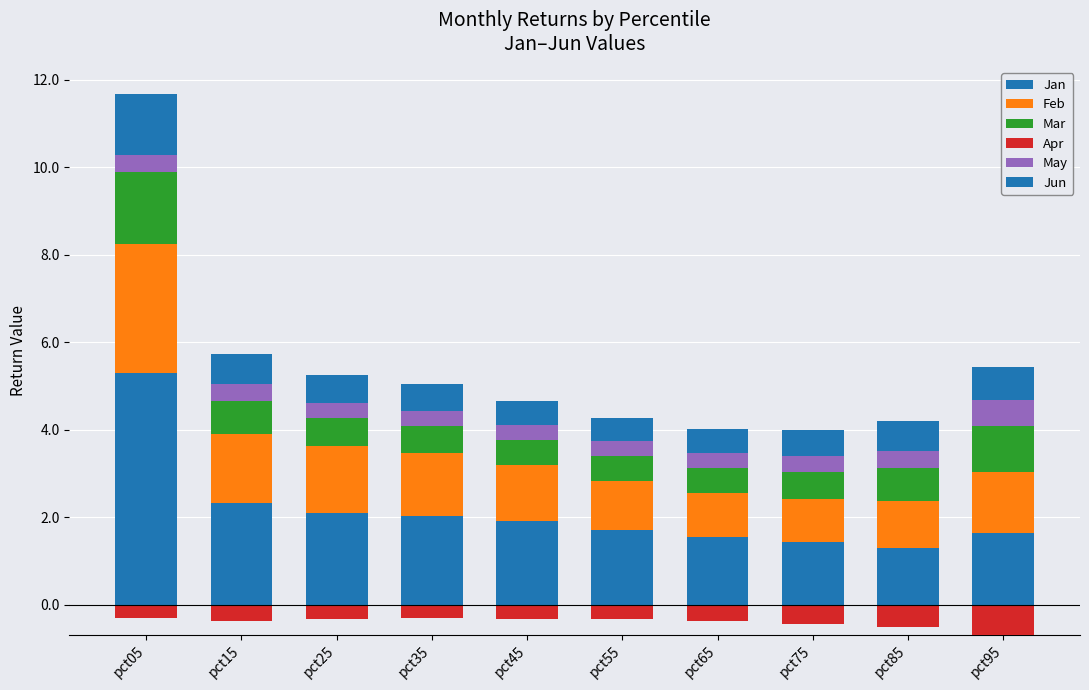

What is the difference between the maximum and minimum values in the May series?

0.3